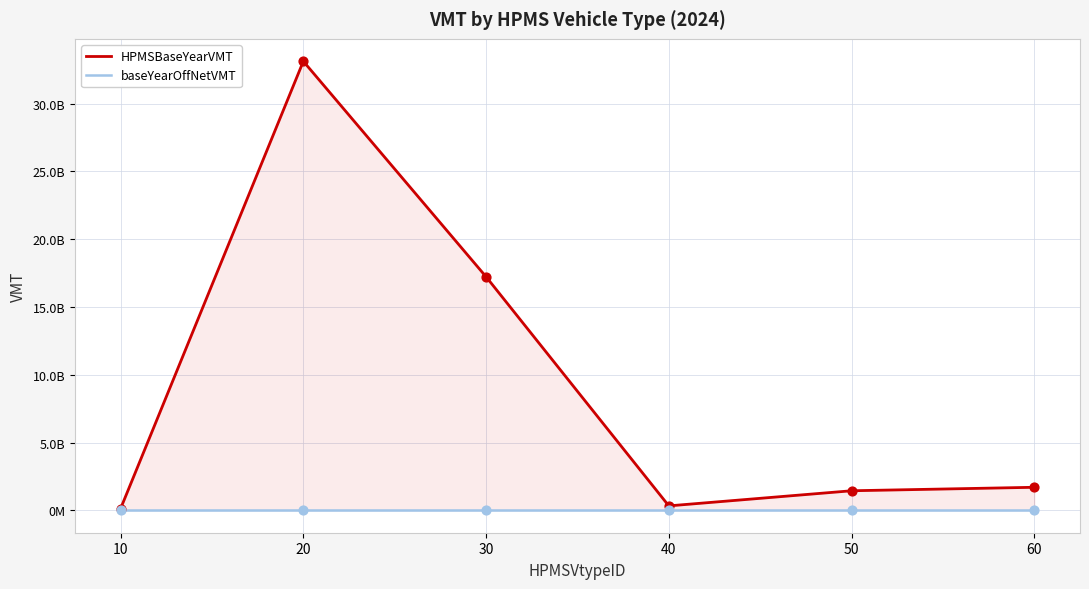

What is the total value across all series at 50?

1439418182.7